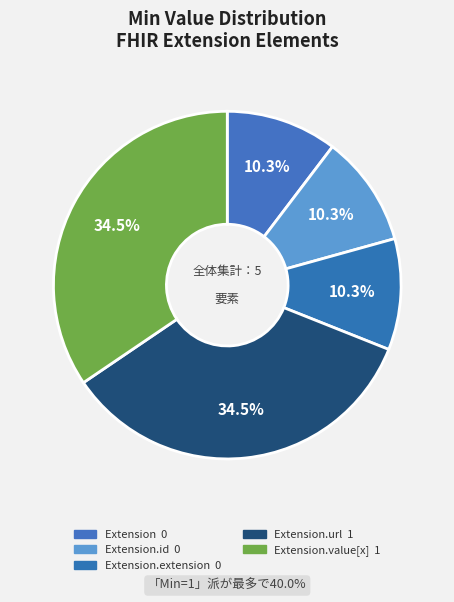

How many segments does this pie chart have?

5